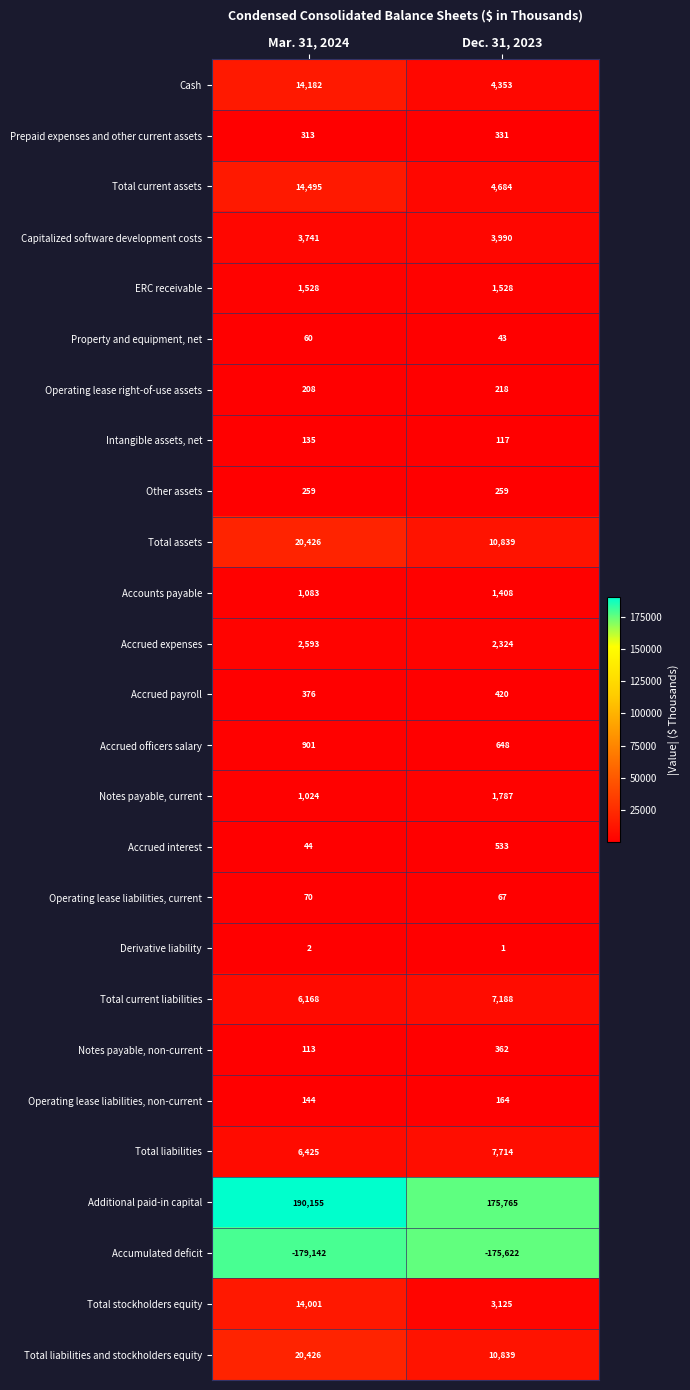

What is the difference between the maximum and minimum values in the Notes payable, current series?

763